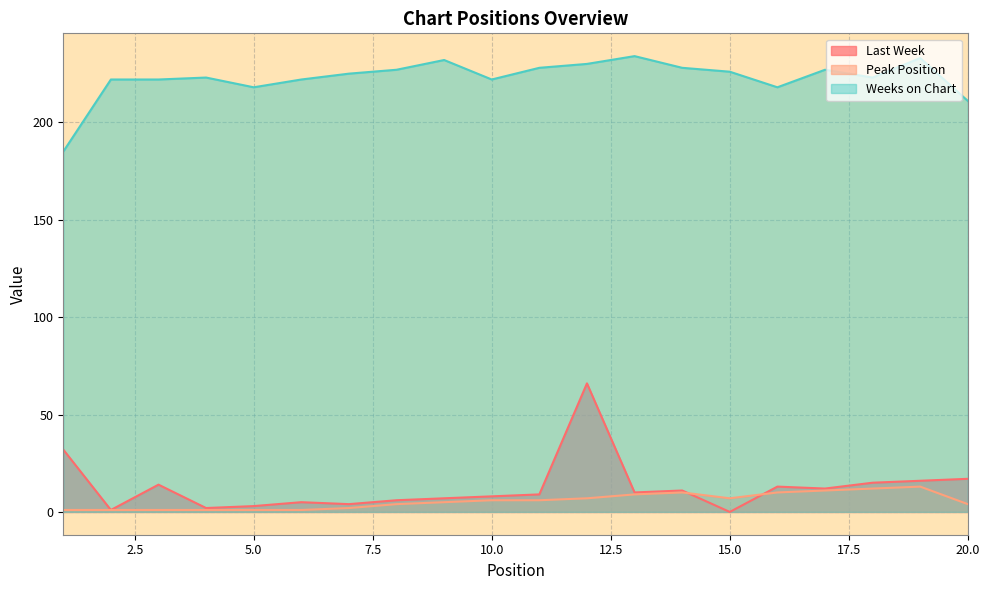

What is the sum of all Last Week values?

251